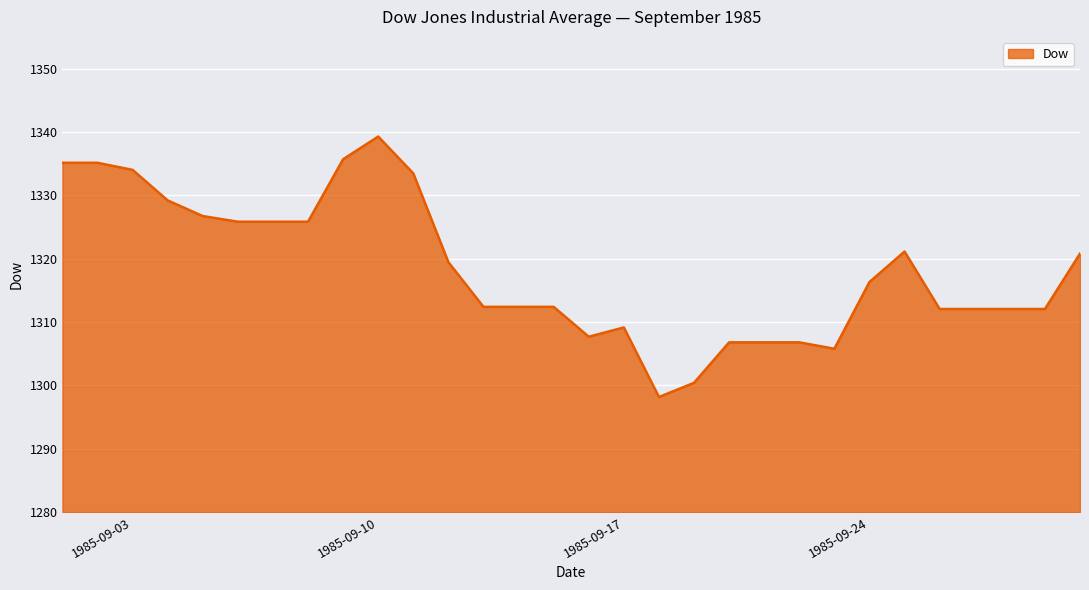

What is the minimum value shown in the chart?

1298.2